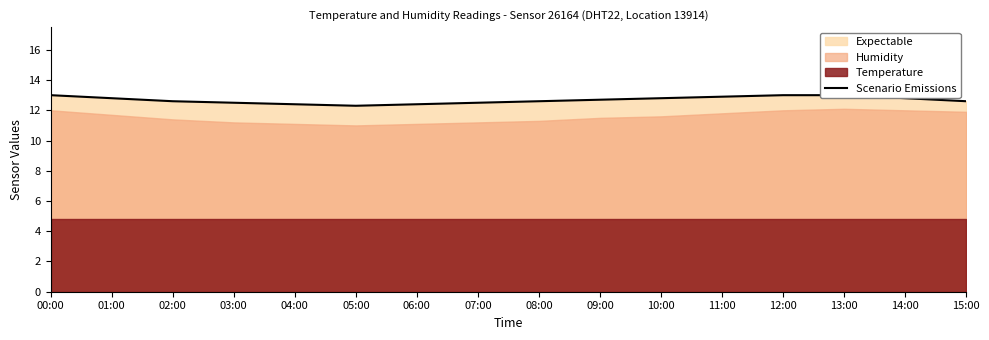

What is the average value?

12.7